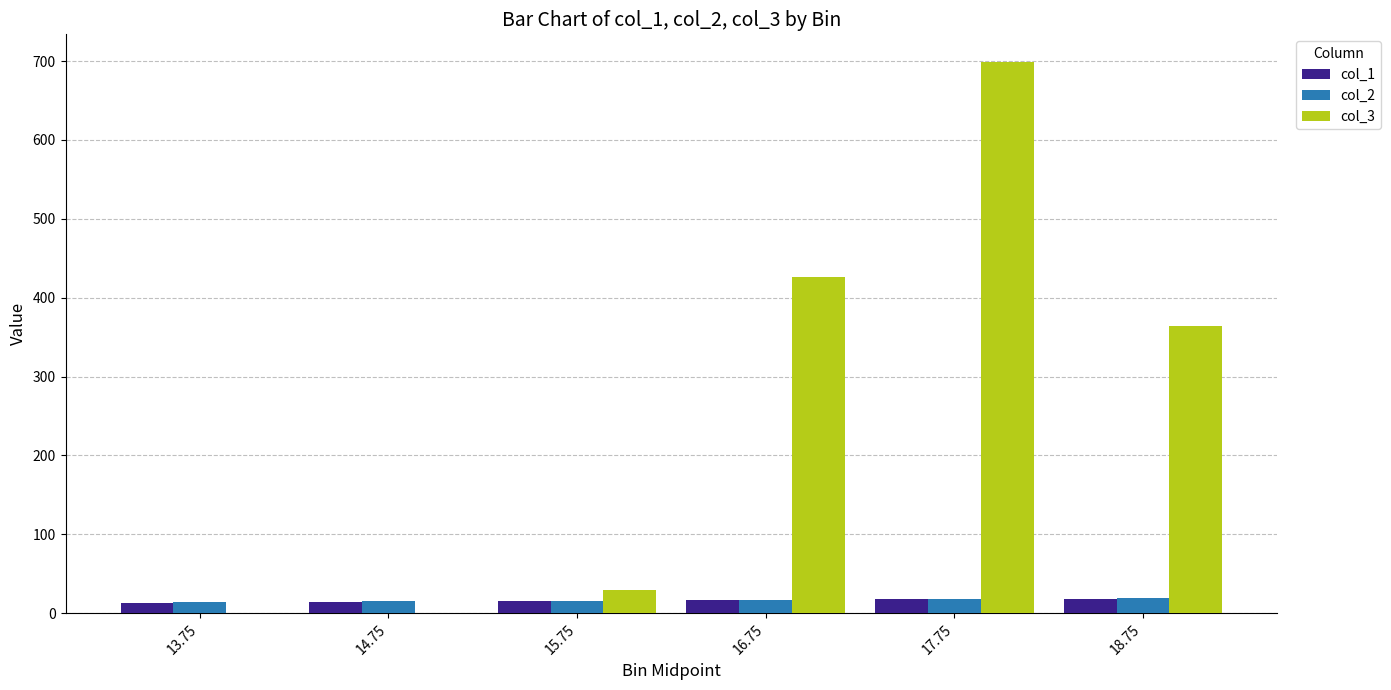

What is the sum of the col_1 values at 18.75 and 17.75?

36.0